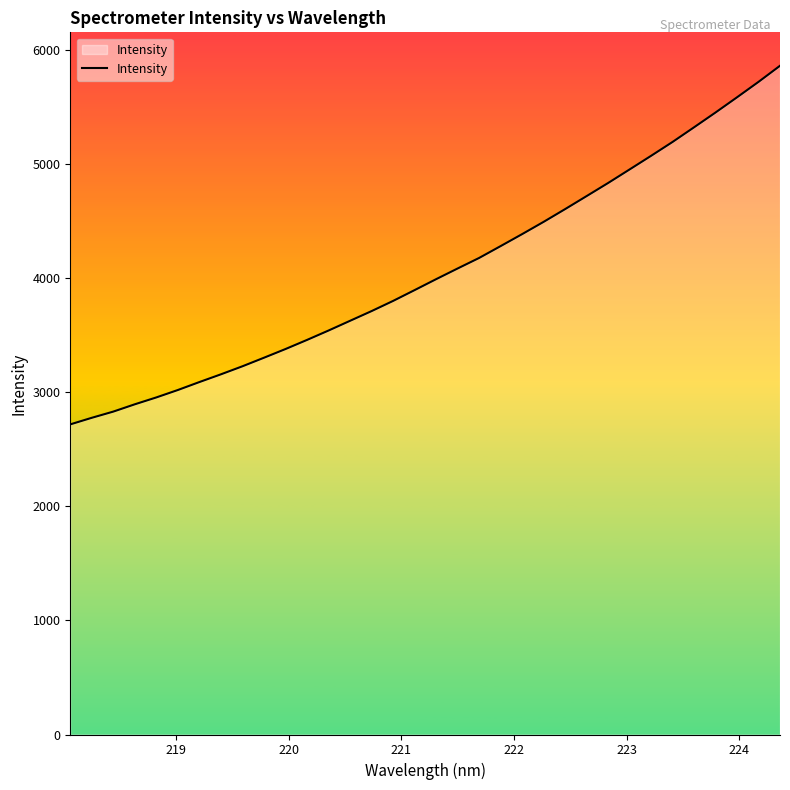

Reading right to left, what are all the values shown in this chart?

5861.9	5720.8	5585.6	5452.5	5322.7	5194.4	5072.7	4953.2	4834.4	4719.7	4605.5	4493.8	4386.3	4281.3	4177.4	4085.1	3991.3	3895.5	3800.8	3711.6	3626.5	3541.3	3458.9	3379.1	3302.9	3227.9	3157.4	3089.7	3020.0	2954.9	2894.7	2830.6	2776.2	2718.5